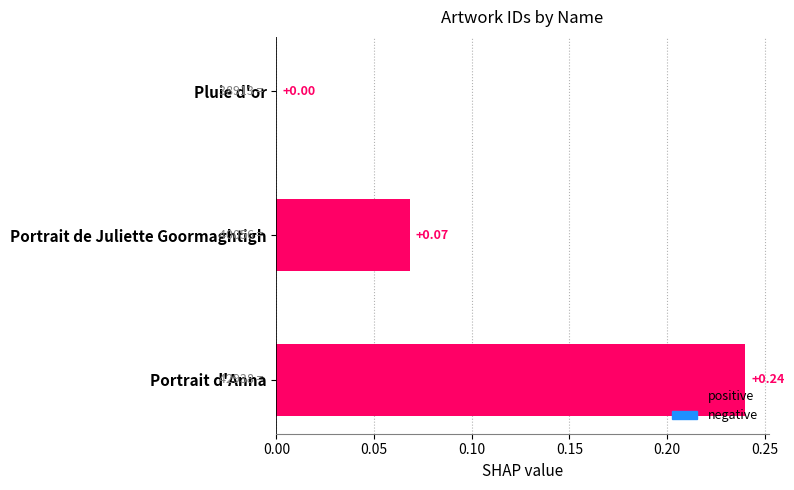

Which category has the highest value across all series?

Portrait d'Anna